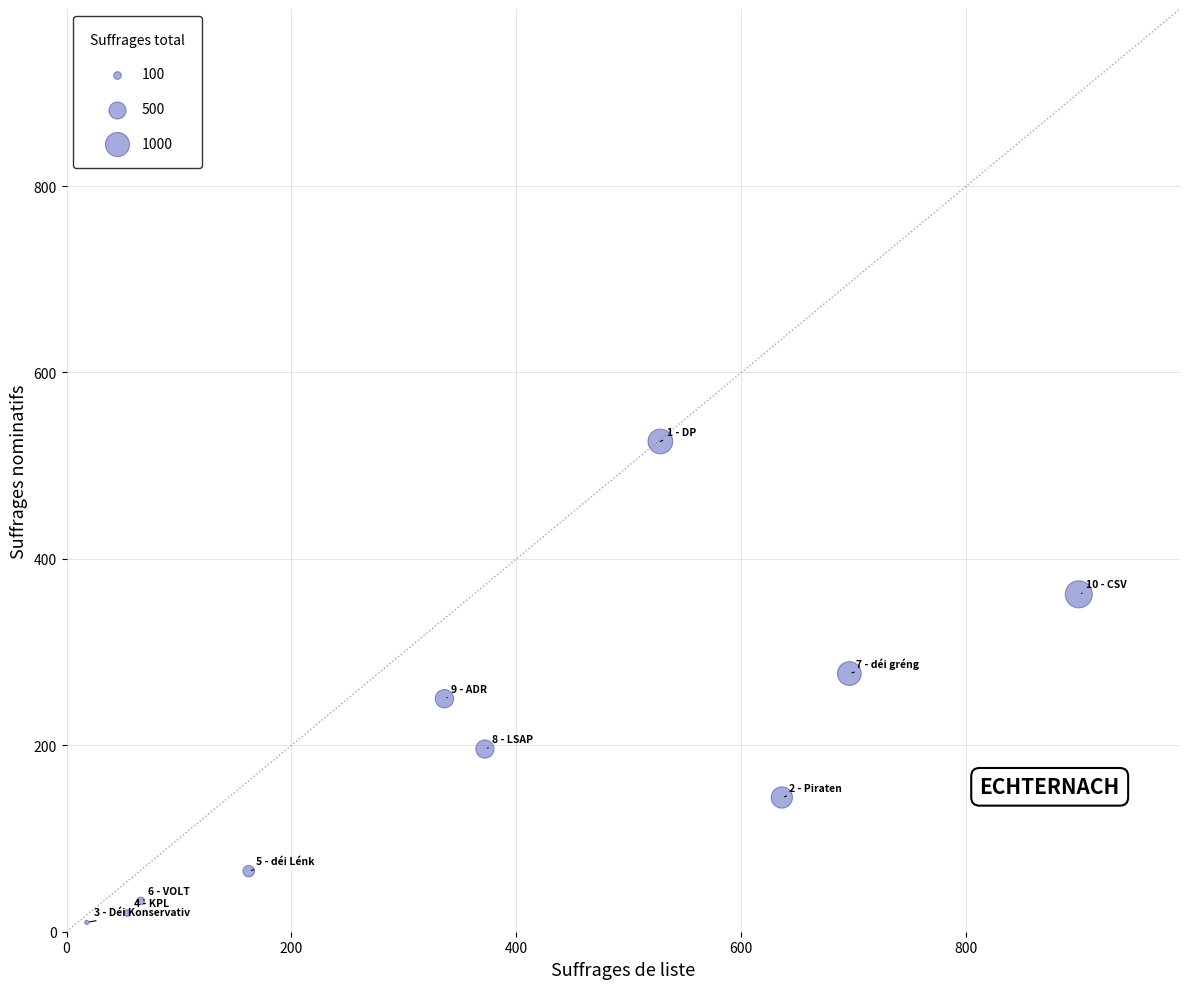

What is the range of Y values (max minus min)?

516